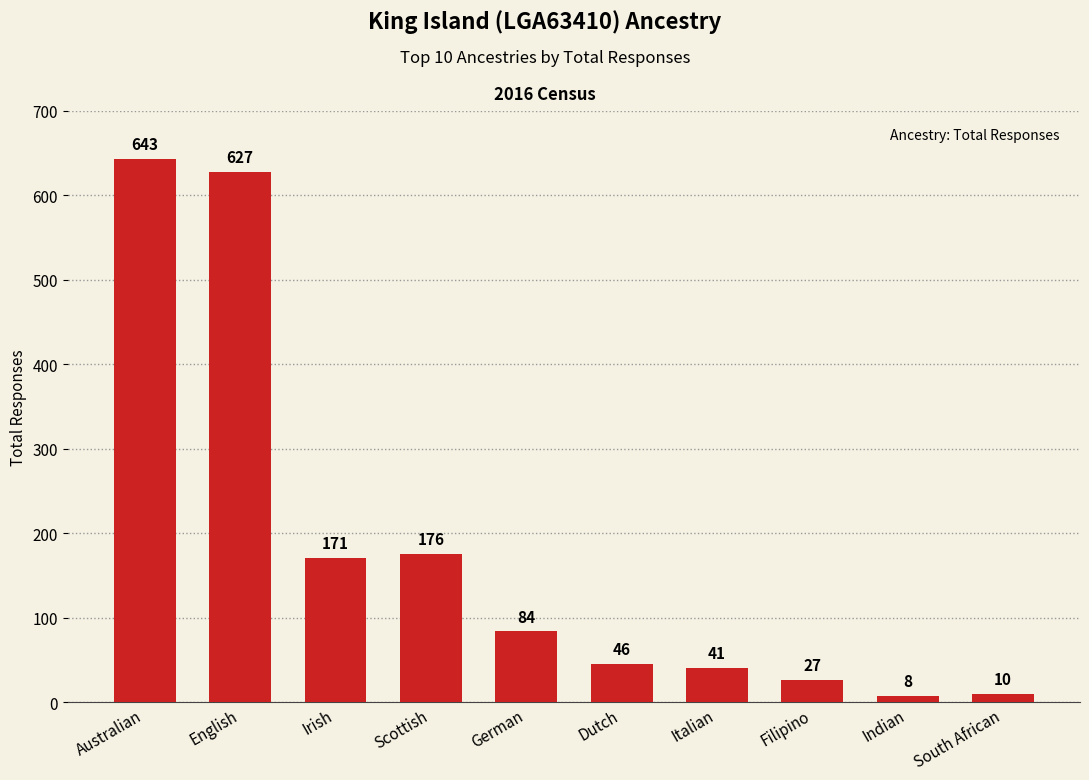

List the labels in order of value, smallest first.

Indian, South African, Filipino, Italian, Dutch, German, Irish, Scottish, English, Australian